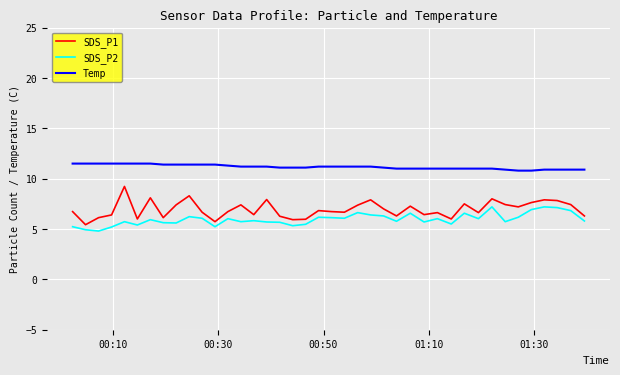

Which series has the largest total across all categories?

Temp